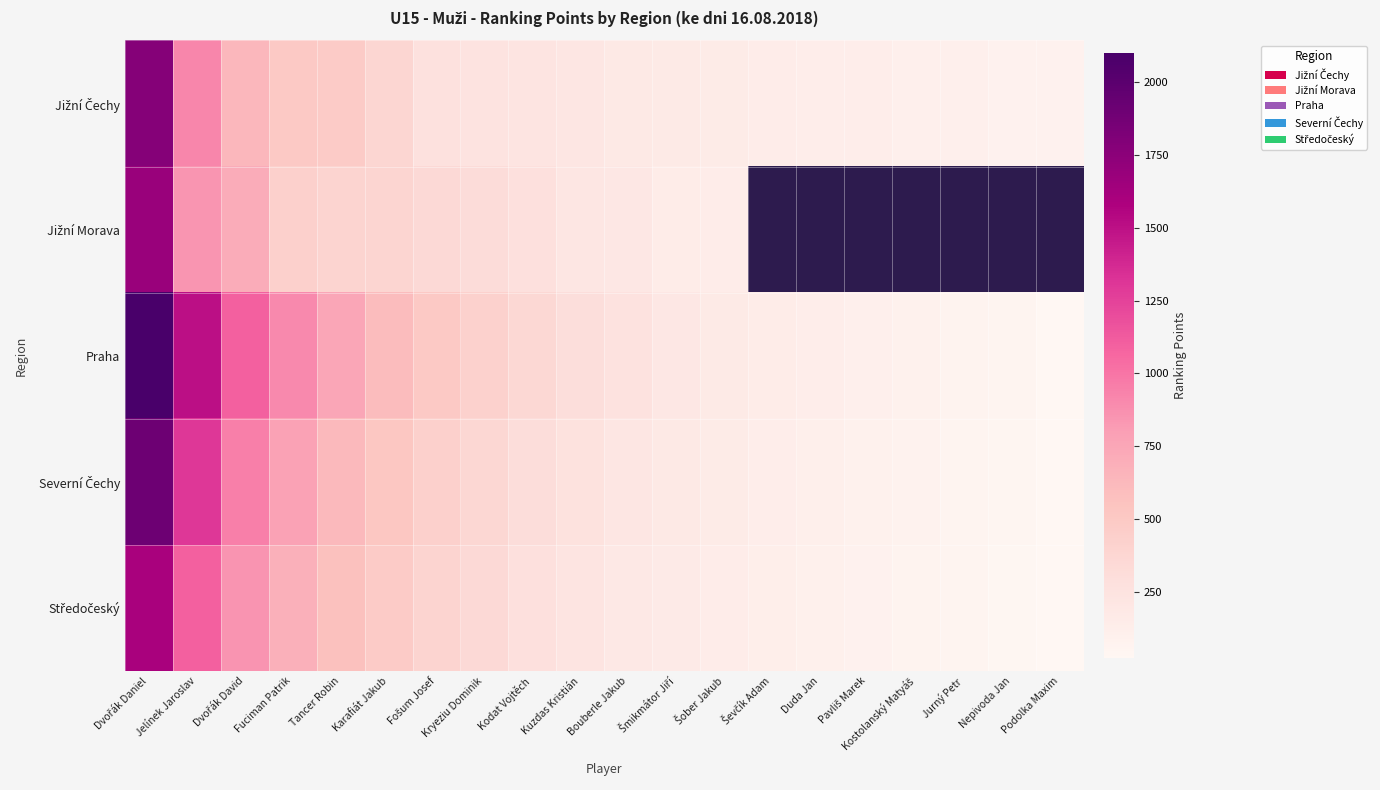

At which category does the chart reach its peak across all series?

Dvořák Daniel